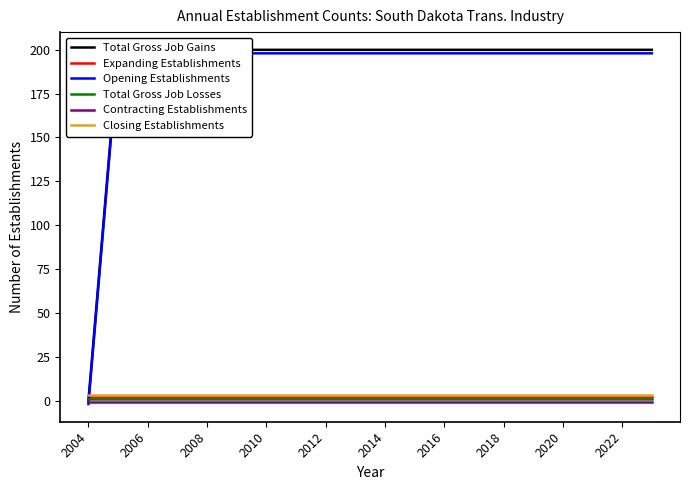

Reading left to right, list all the values displayed in this chart.

Total Gross Job Gains: 0	200	200	200	200	200	200	200	200	200	200	200	200	200	200	200	200	200	200	200
Expanding Establishments: 2	2	2	2	2	2	2	2	2	2	2	2	2	2	2	2	2	2	2	2
Opening Establishments: -2	198	198	198	198	198	198	198	198	198	198	198	198	198	198	198	198	198	198	198
Total Gross Job Losses: 1	1	1	1	1	1	1	1	1	1	1	1	1	1	1	1	1	1	1	1
Contracting Establishments: -1	-1	-1	-1	-1	-1	-1	-1	-1	-1	-1	-1	-1	-1	-1	-1	-1	-1	-1	-1
Closing Establishments: 3	3	3	3	3	3	3	3	3	3	3	3	3	3	3	3	3	3	3	3